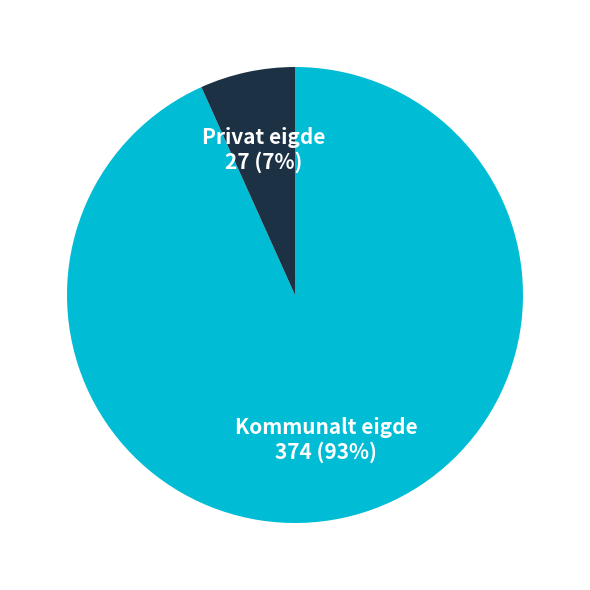

Is there any slice that represents more than half of the pie?

Yes